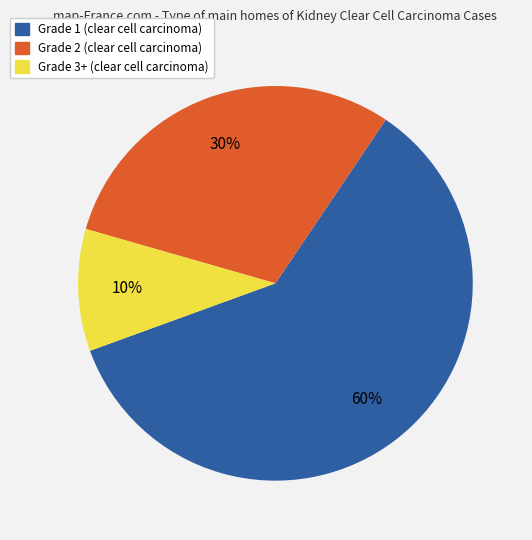

Does Grade 1 represent more than half of the total?

Yes